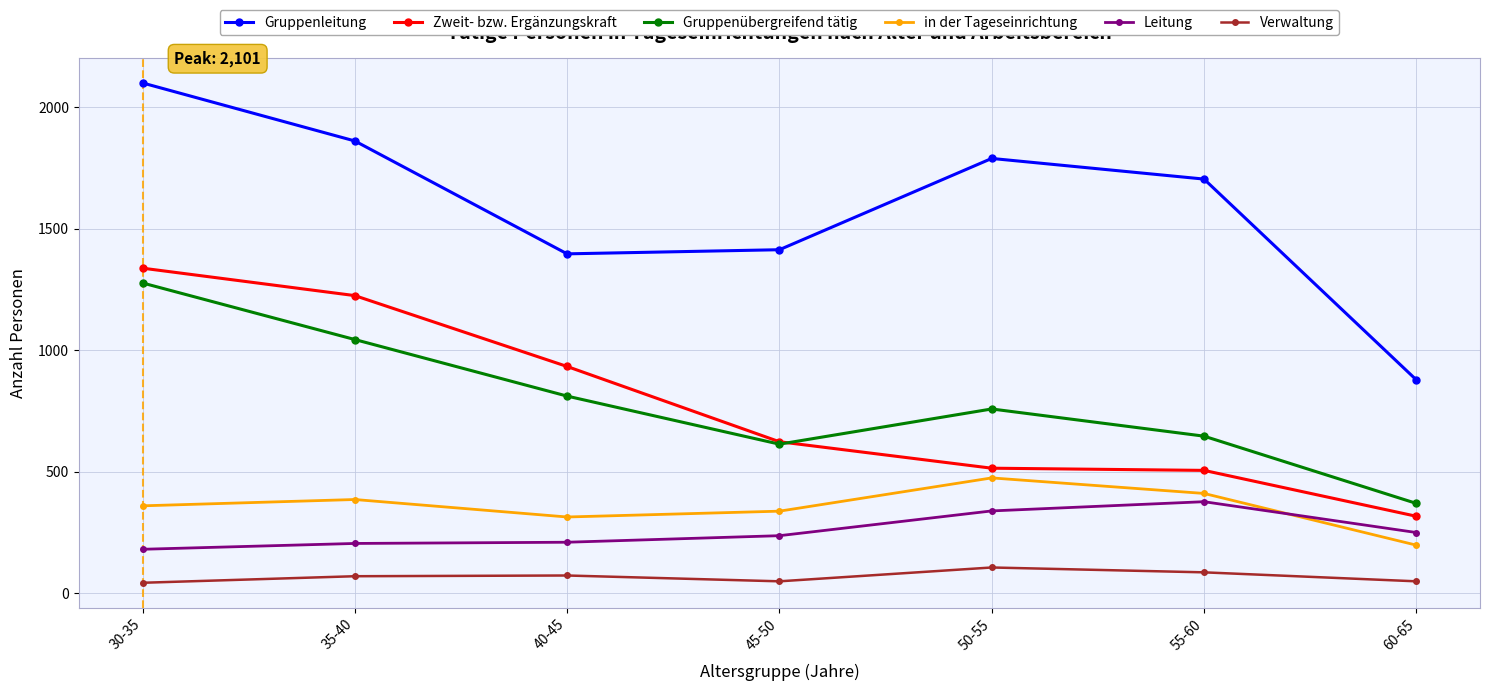

What is the maximum value for Leitung?

376